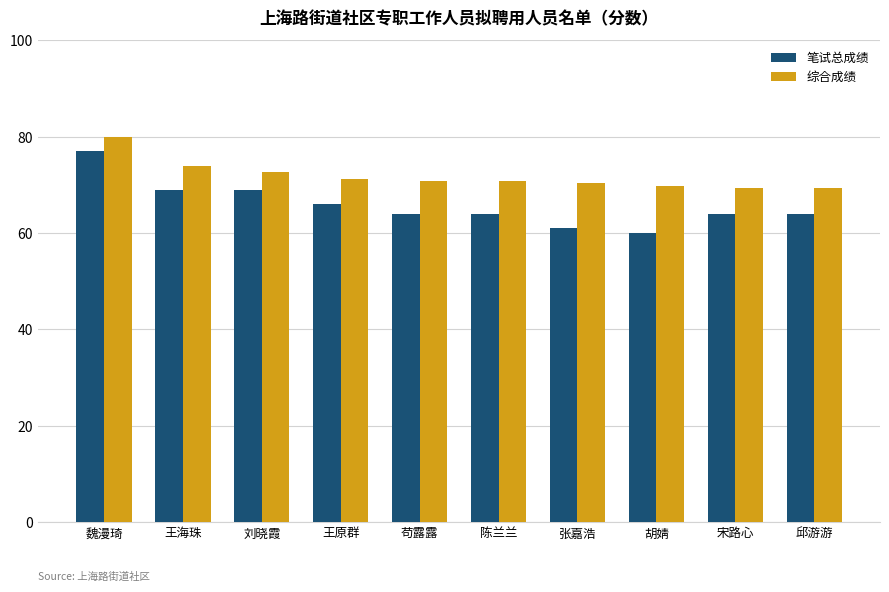

What is the sum of the 综合成绩 values at 邱游游 and 胡婧?

139.1